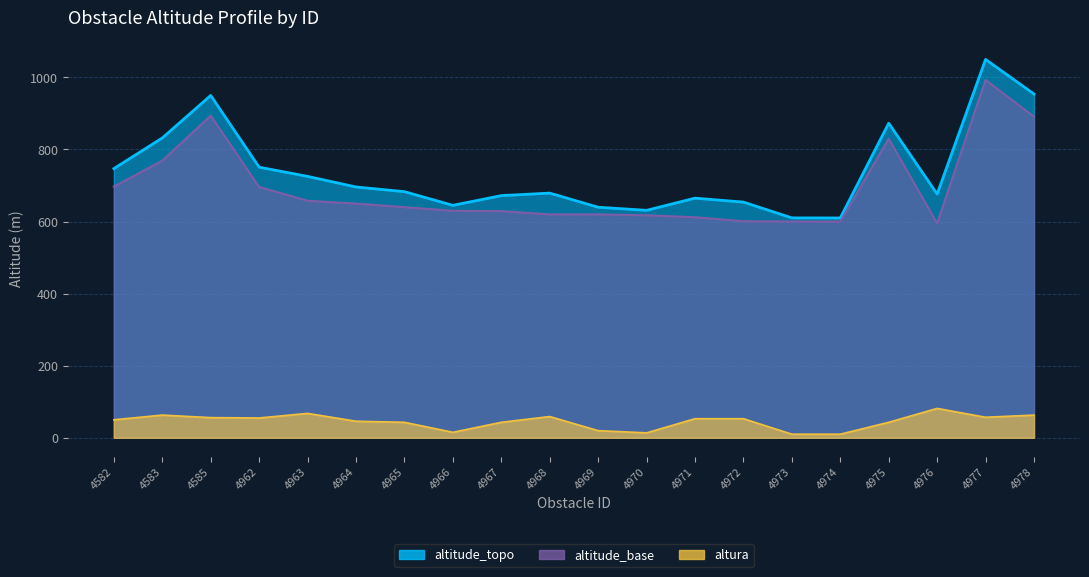

What is the minimum value shown in the chart?

10.0